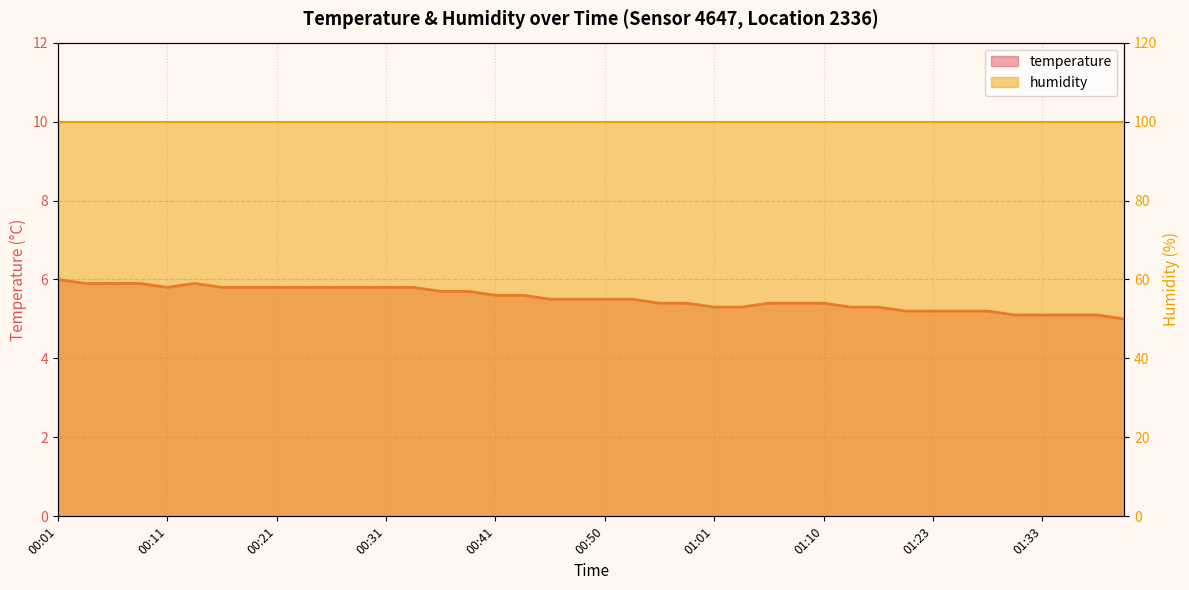

The chart shows a value of 2.8 at 00:11. True or false?

False